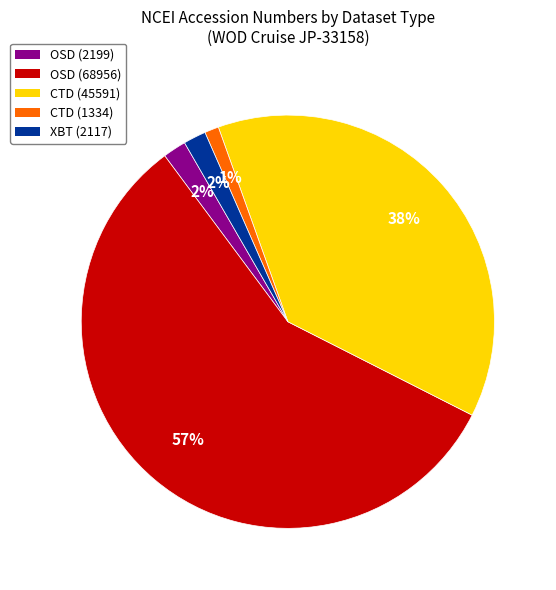

How many segments does this pie chart have?

5